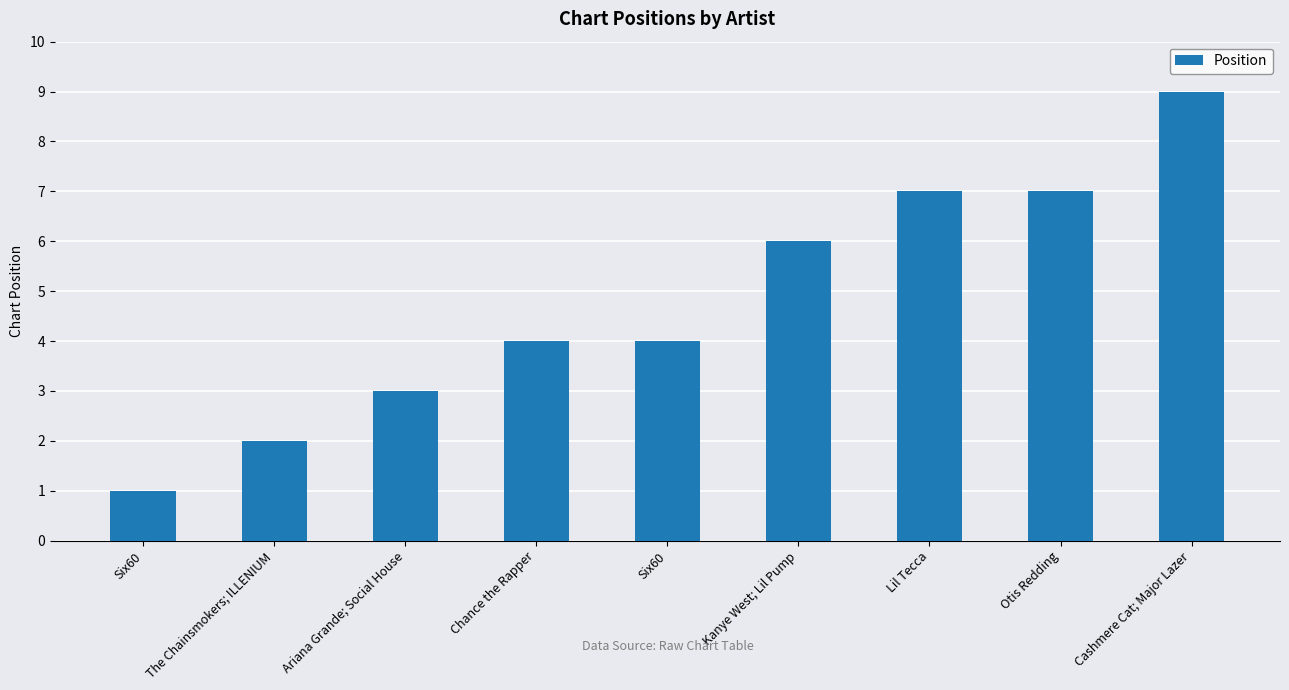

What is the smallest value displayed?

1